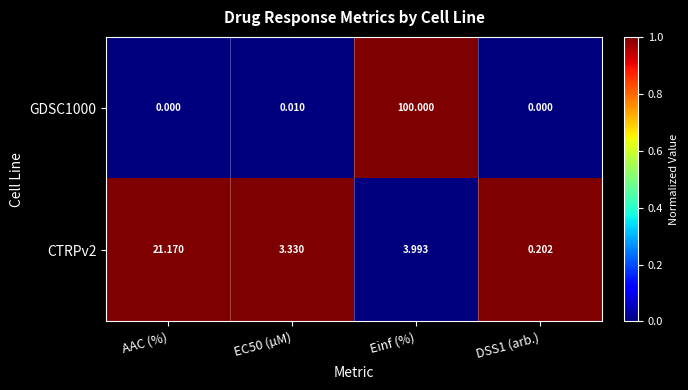

How many distinct data groups are displayed?

2